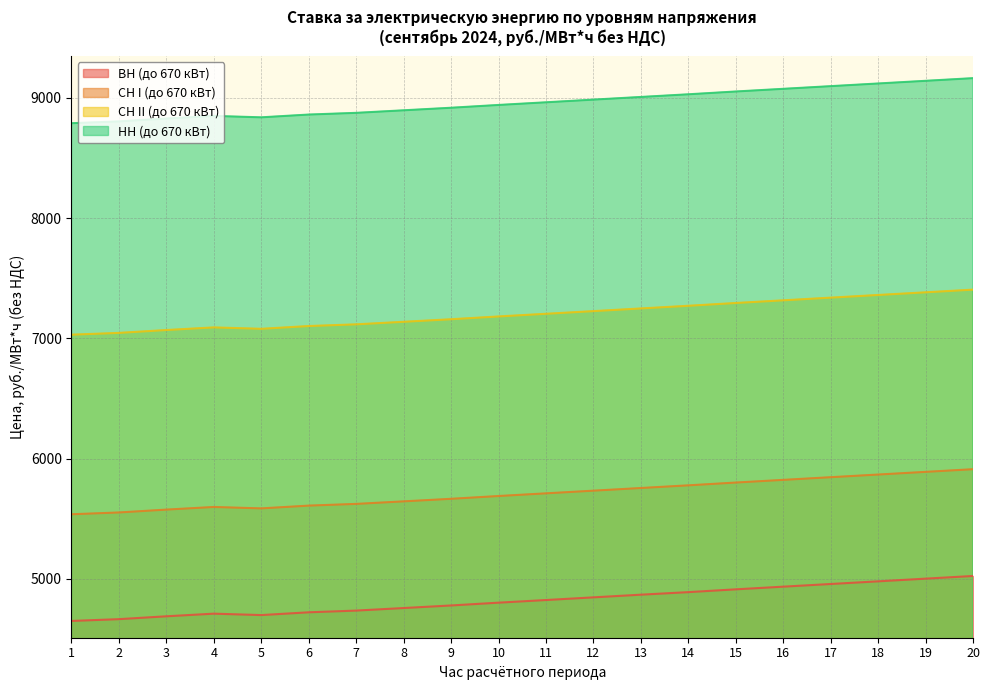

The value of ВН (до 670 кВт) at 20 is 5023.4. True or false?

True